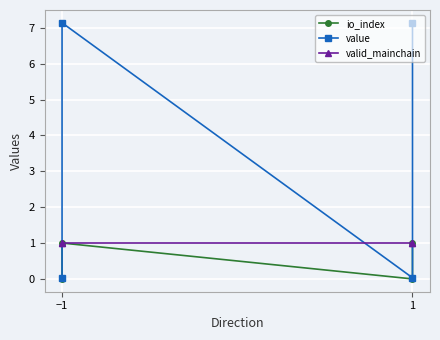

What are all the series names shown in the legend?

io_index, value, valid_mainchain